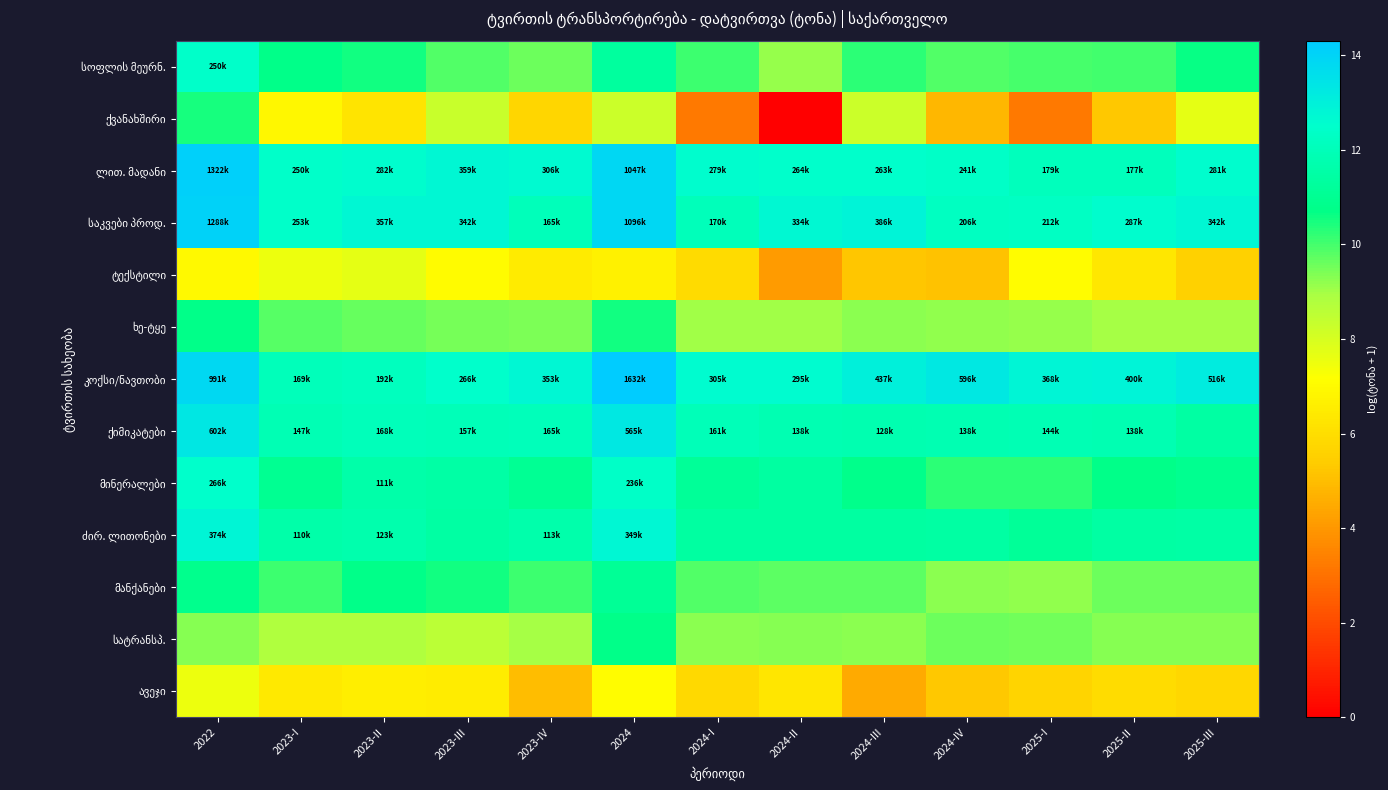

What is the greatest value displayed?

14.3